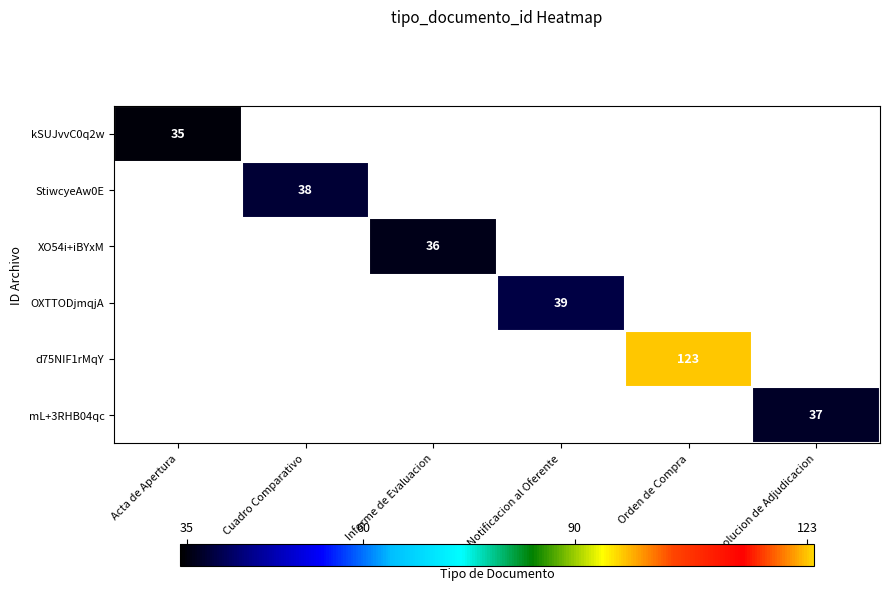

The value of mL+3RHB04qc at Resolucion de Adjudicacion is 21.0. True or false?

False